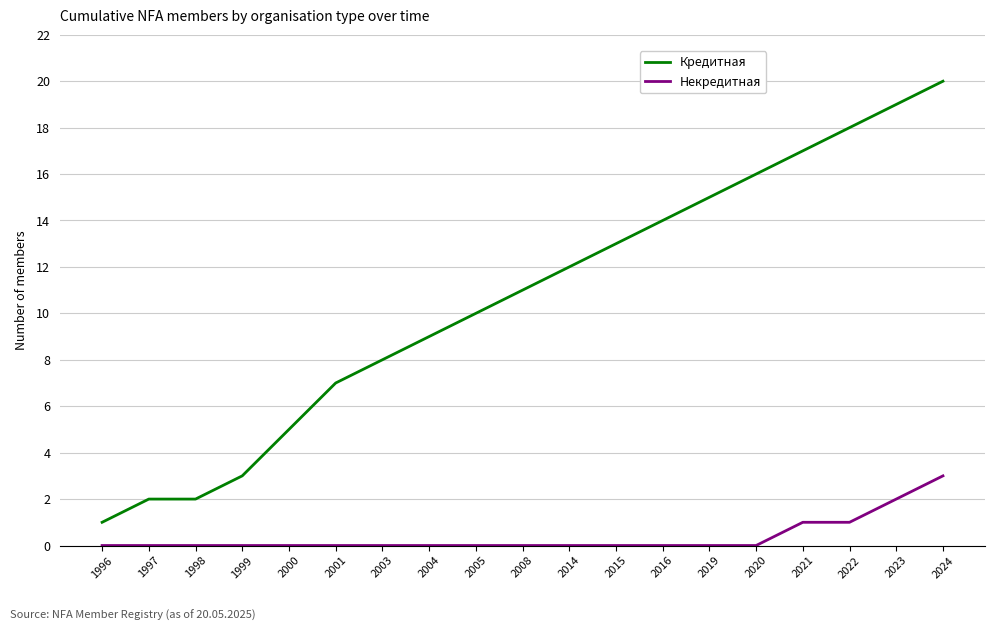

True or false: Кредитная has more than 1 interior local peaks.

False